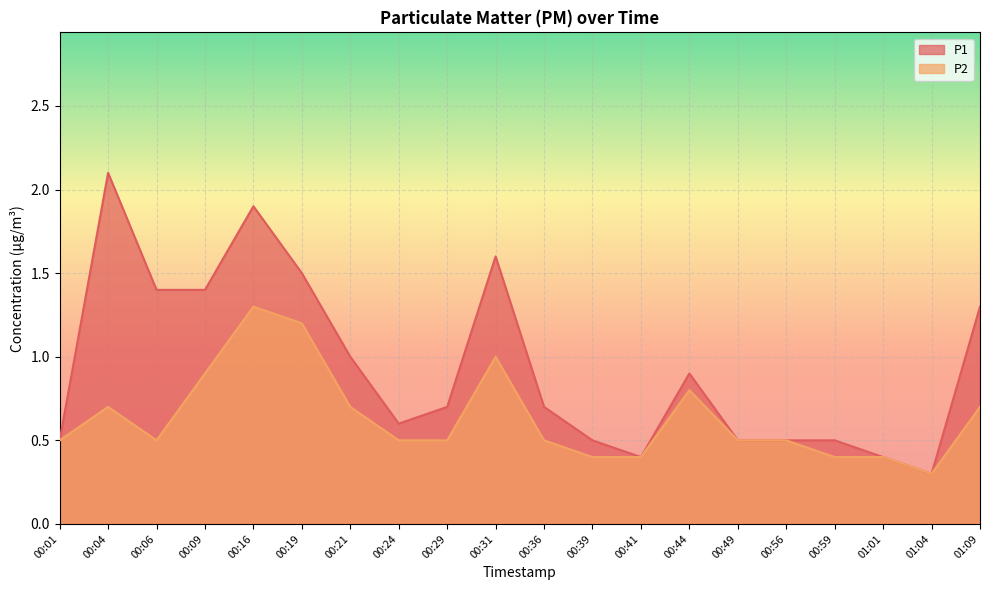

Rank the series by their maximum value, from lowest to highest.

P2, P1